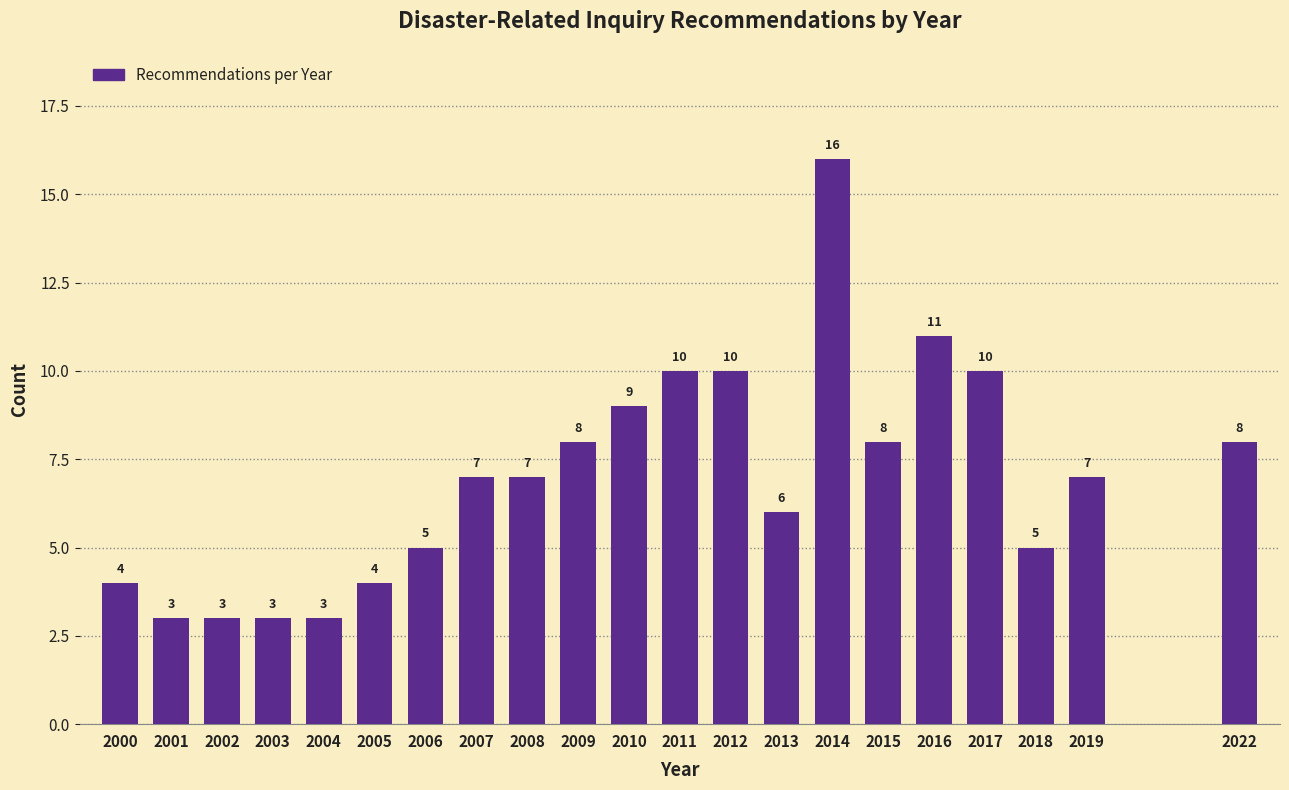

Reading left to right, list all the values displayed in this chart.

4	3	3	3	3	4	5	7	7	8	9	10	10	6	16	8	11	10	5	7	8